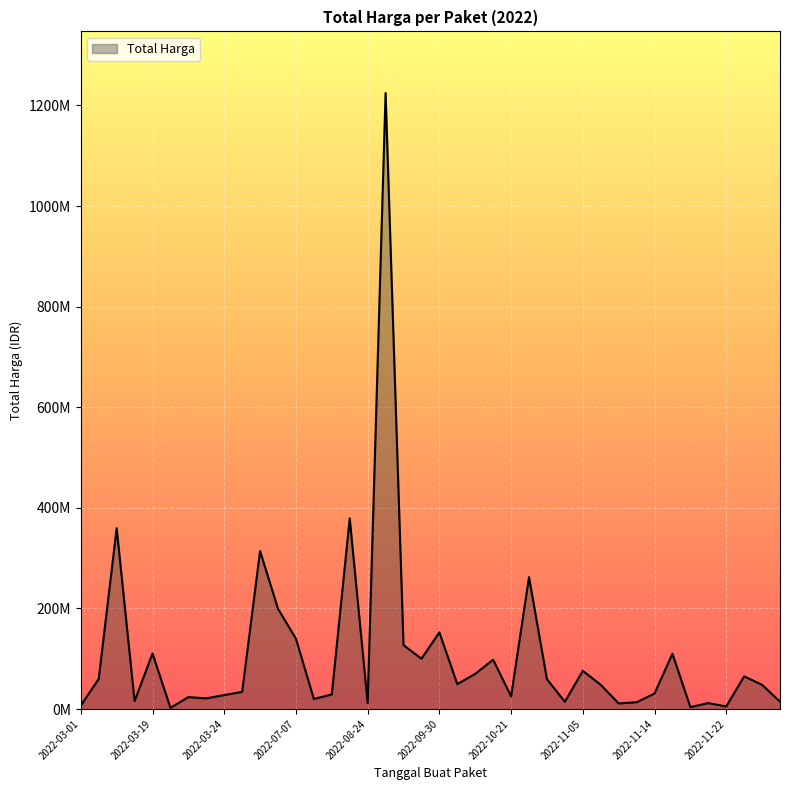

Which category has the lowest value across all series?

2022-03-22